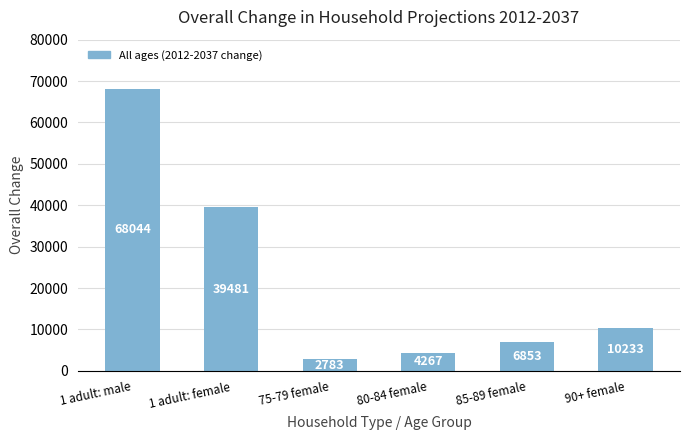

What is the difference between the maximum and second lowest values?

63777